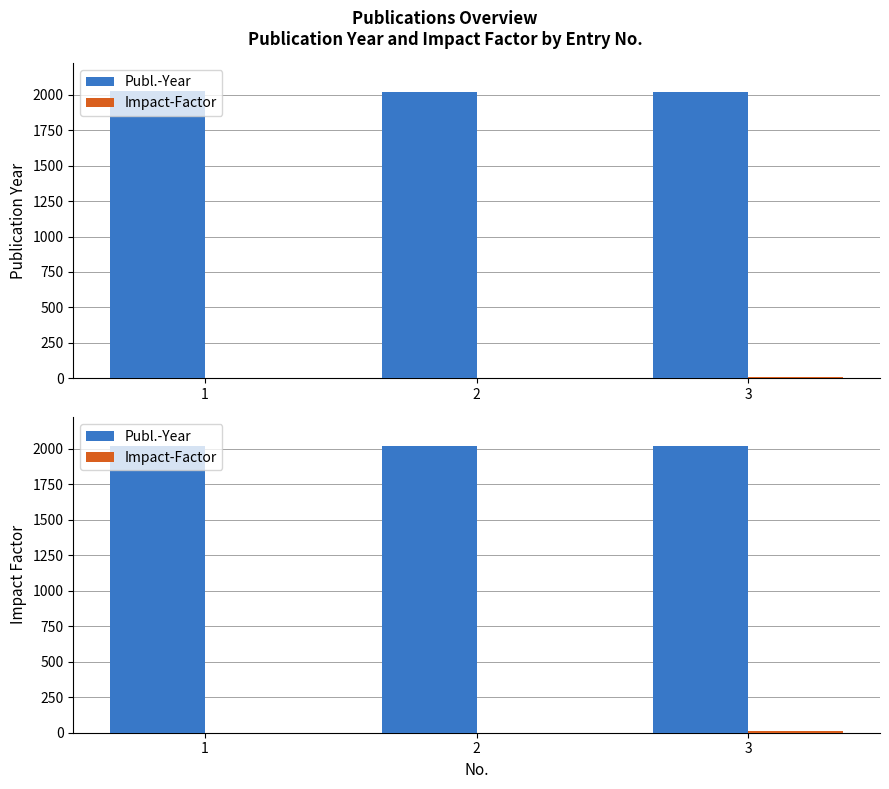

What is the maximum value for Impact-Factor?

9.1